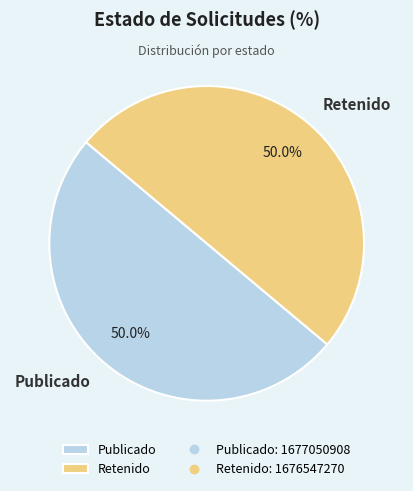

What portion of the pie excludes Retenido?

50.0%